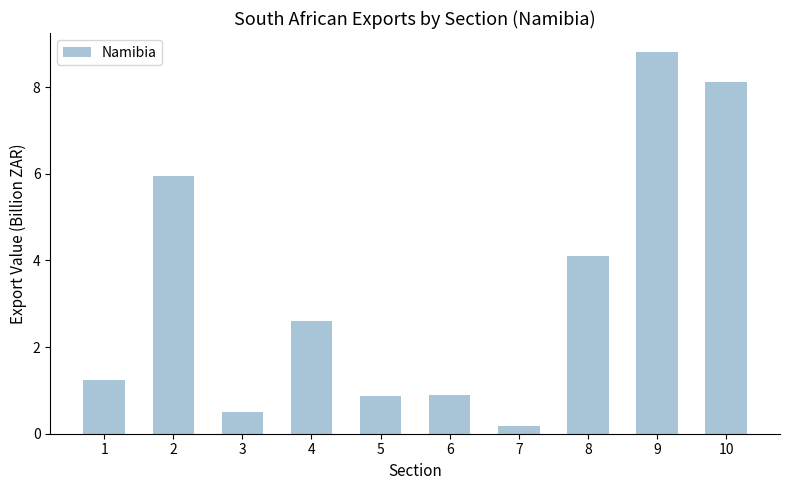

Between 4 and 1, which is larger?

4